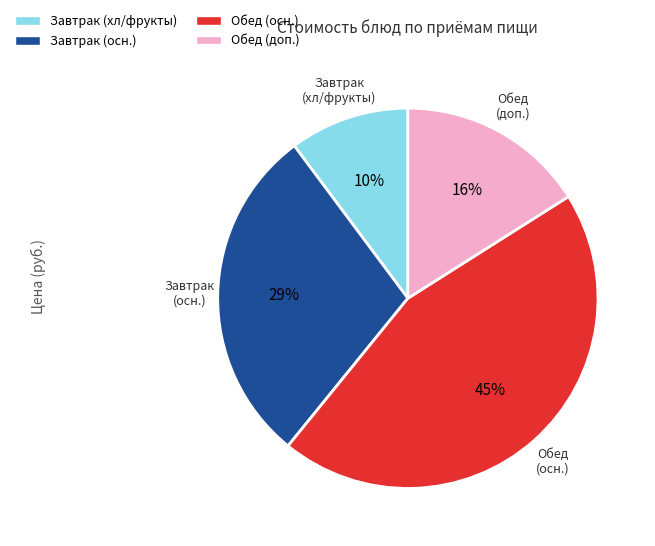

To the nearest percent, what is the average slice percentage?

25%